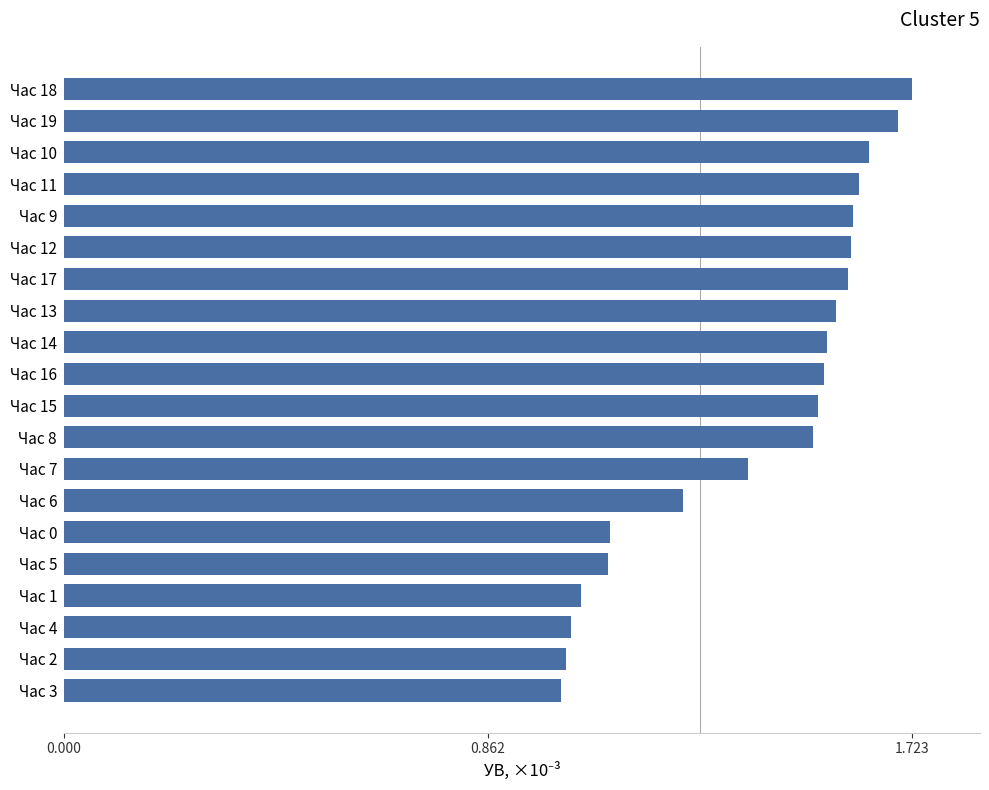

What is the difference between the maximum and minimum values?

0.7